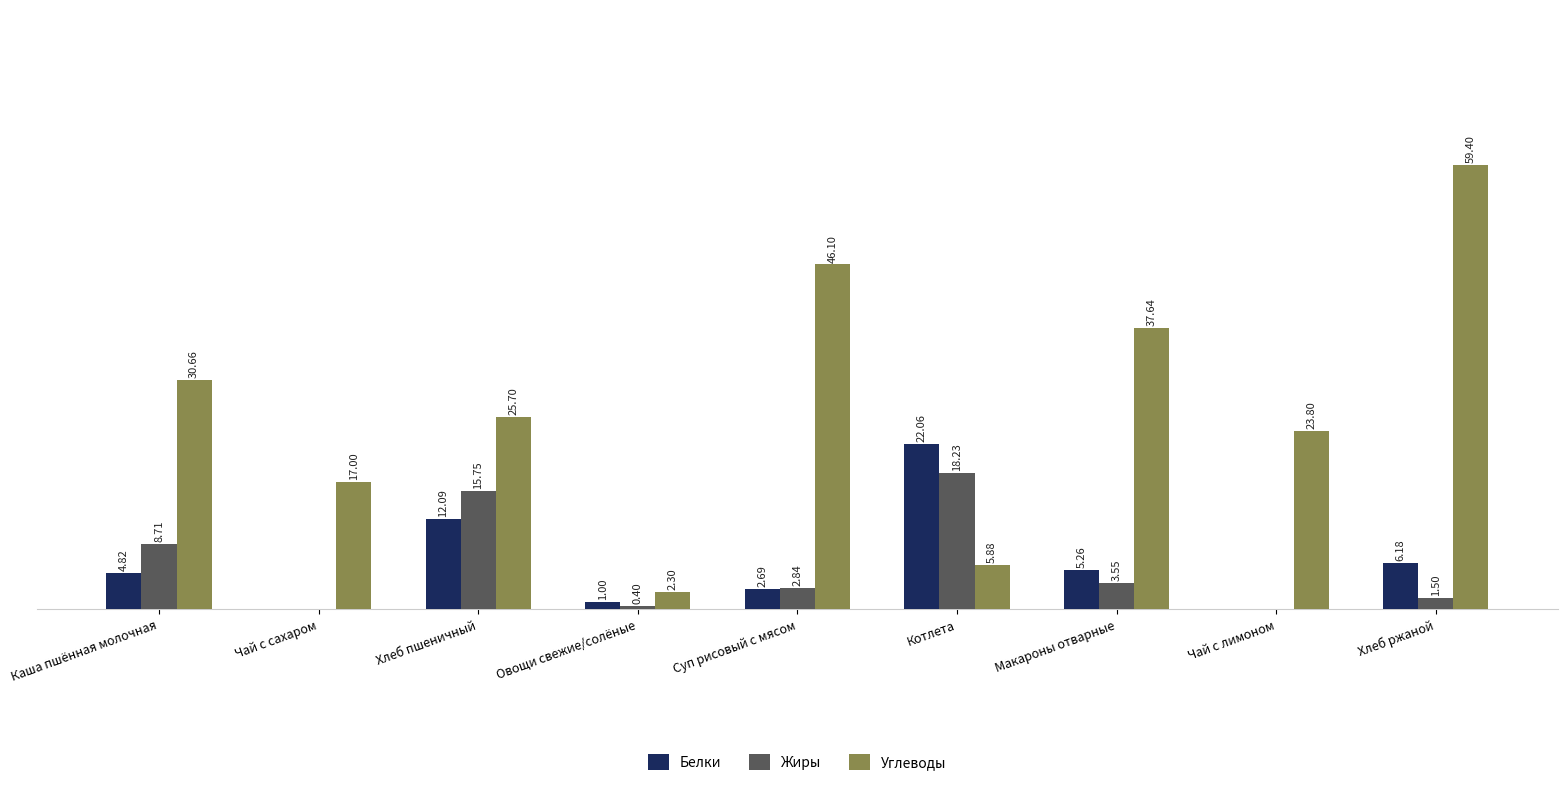

Where is Углеводы nearest to the value 30?

Каша пшённая молочная